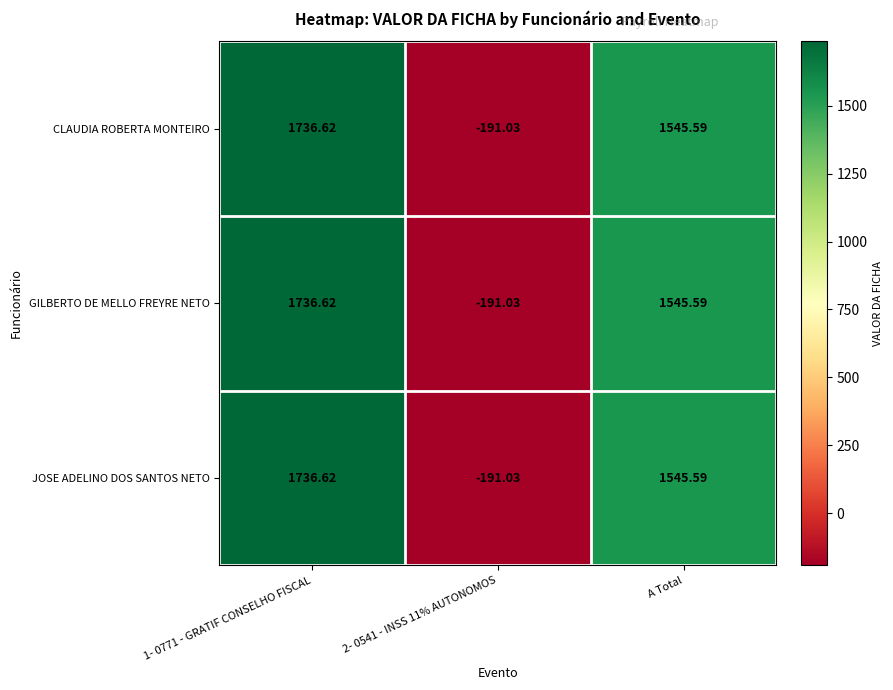

At which label is CLAUDIA ROBERTA MONTEIRO closest to 772?

A Total